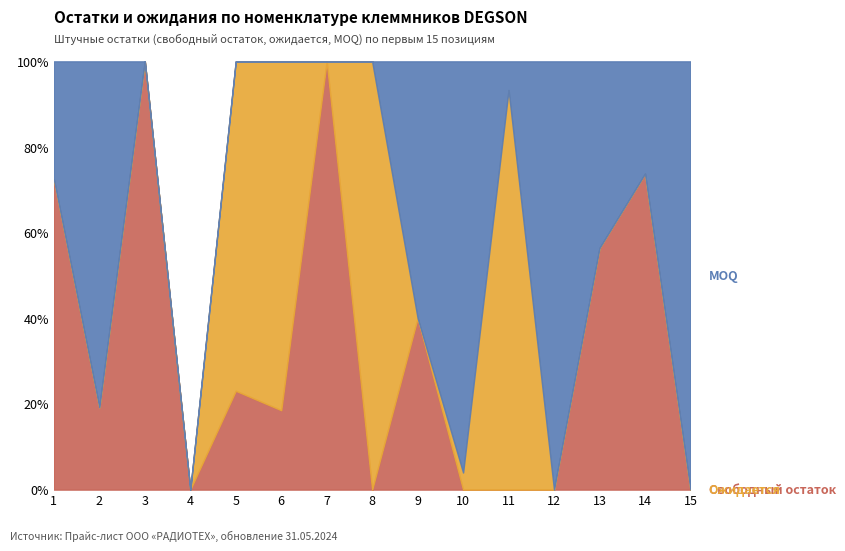

At which category is the sum across all series the highest?

11